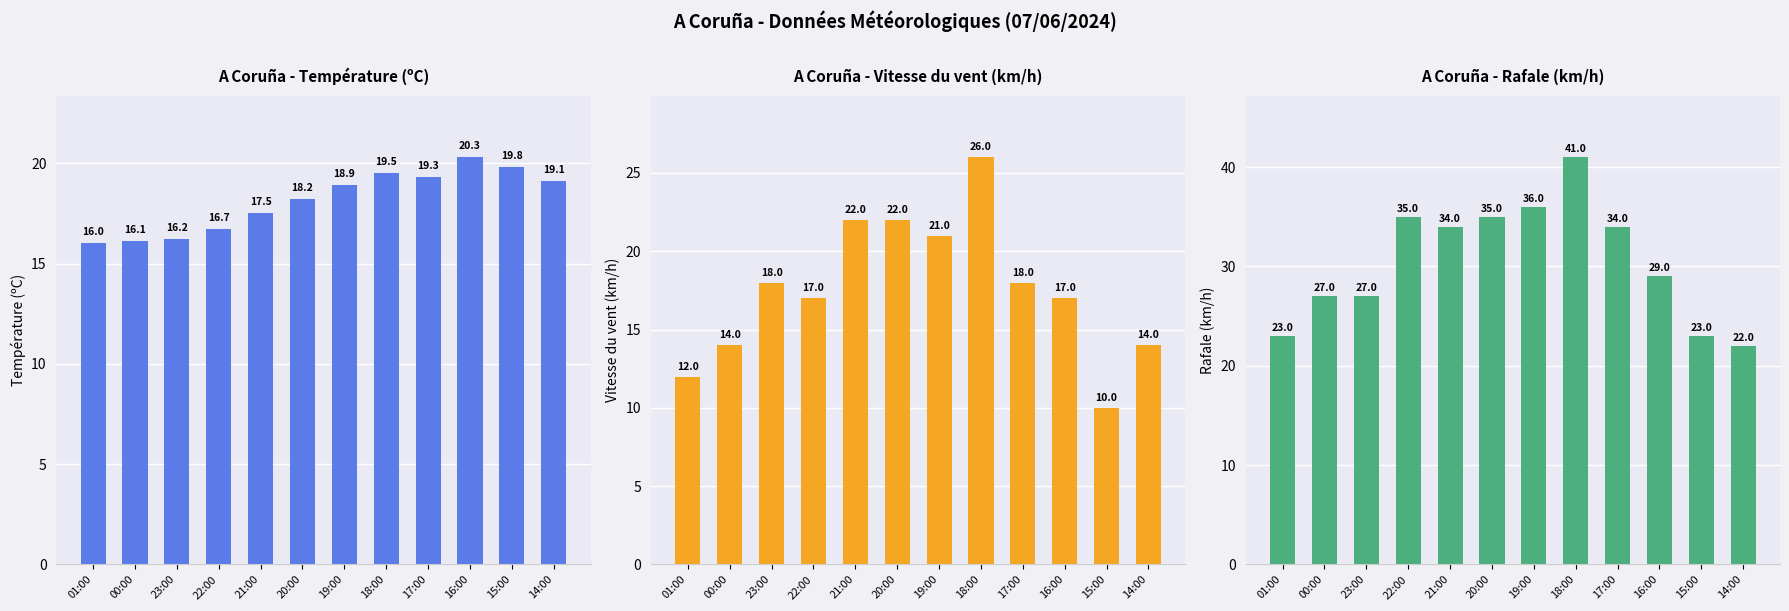

Which category has the lowest value across all series?

15:00